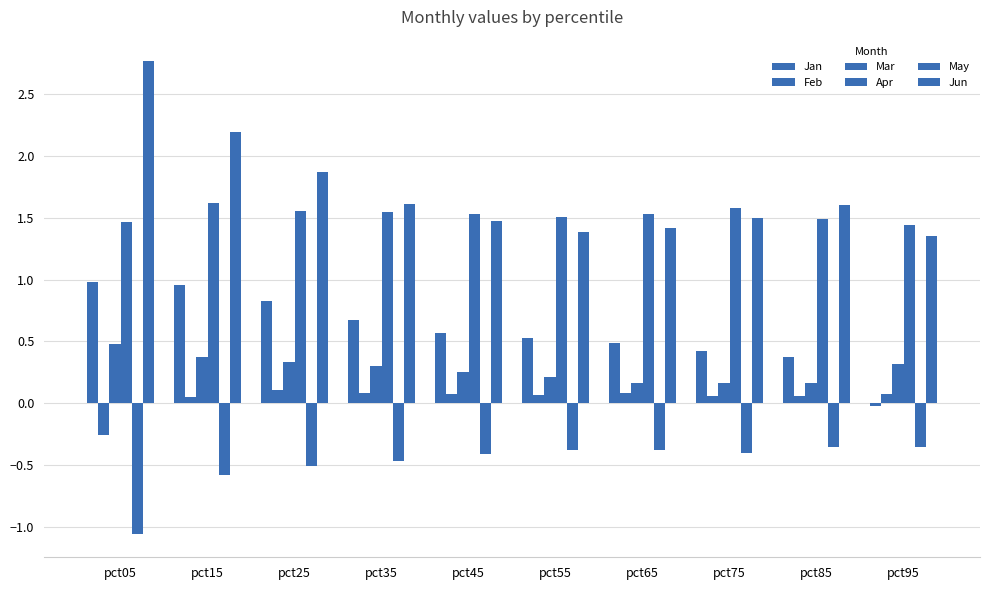

How many bars are there in total?

60